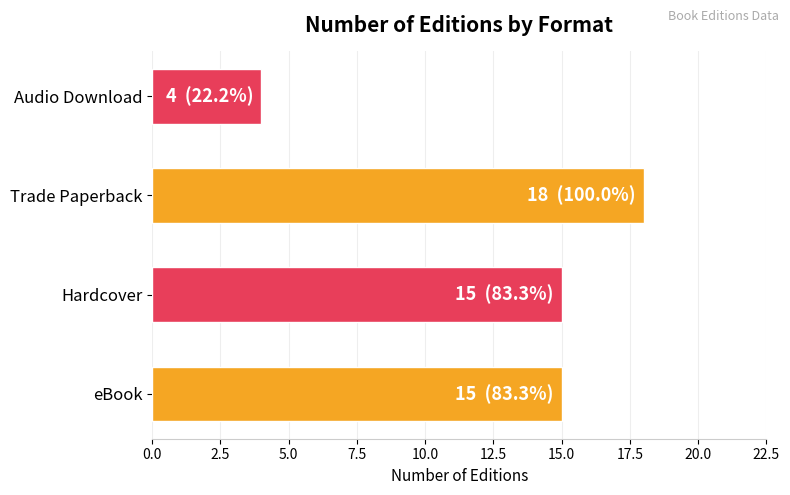

What is the approximate value at Hardcover, to the nearest 5?

15